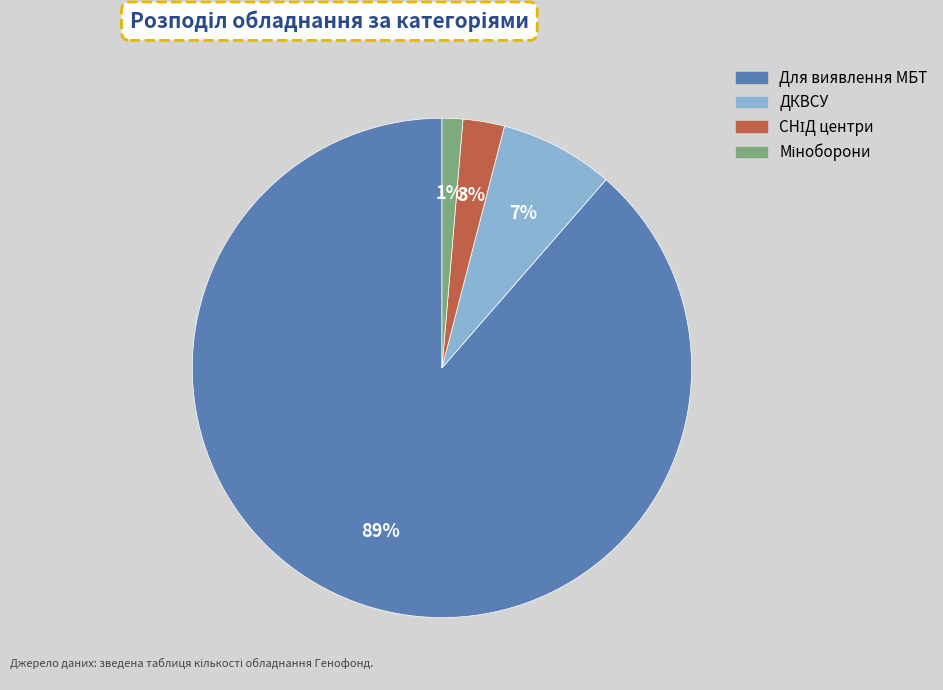

Which category accounts for the majority?

Для виявлення МБТ